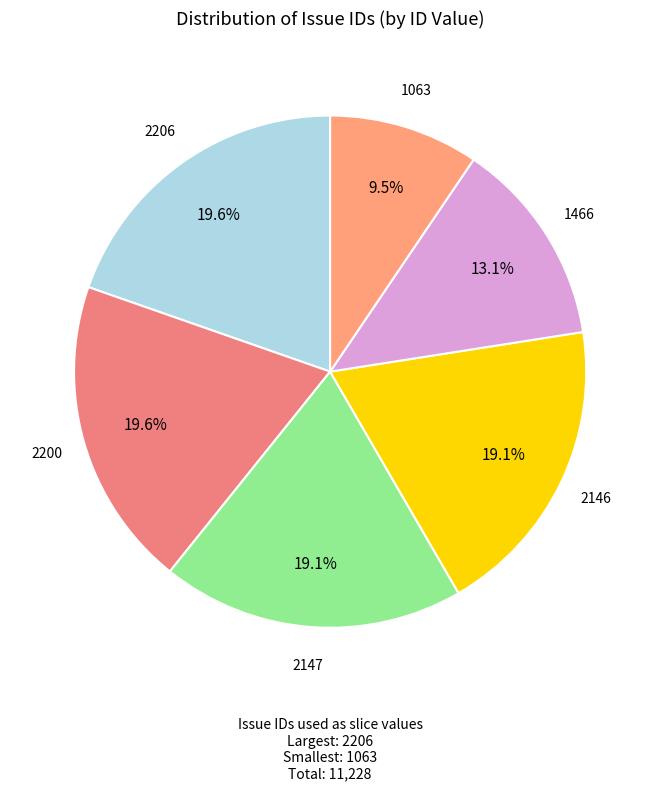

Count the number of slices in the pie.

6